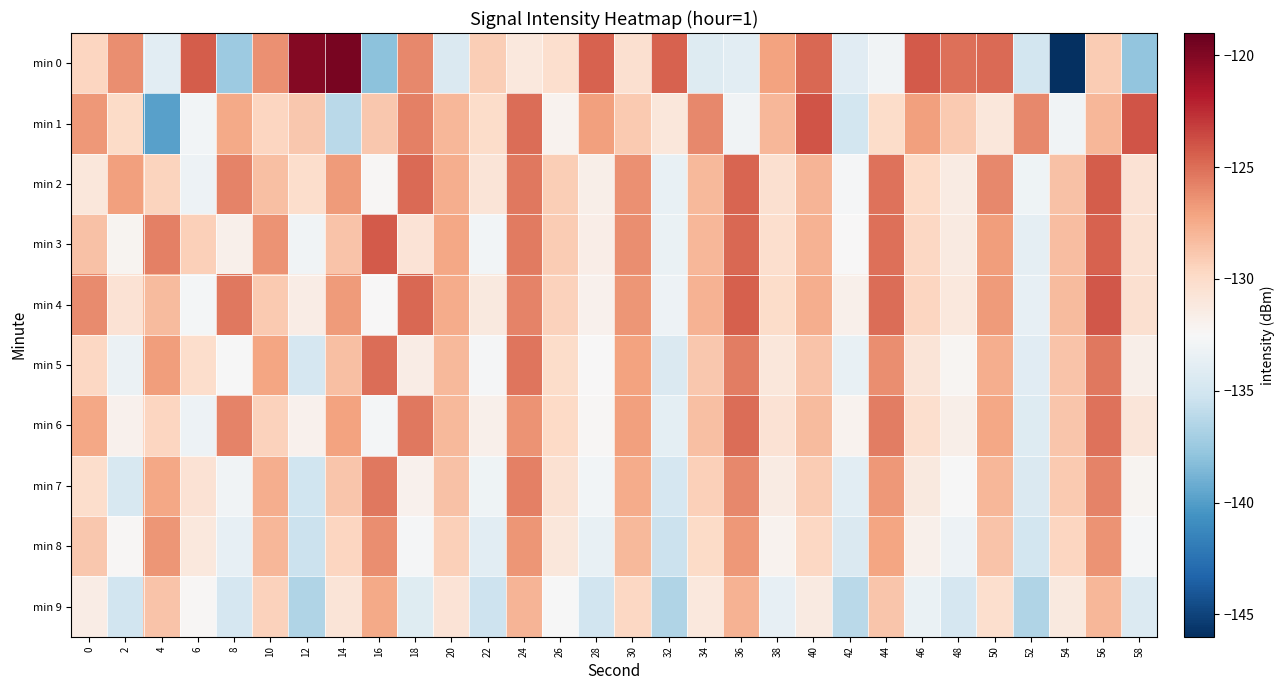

Which series has the widest spread of values?

min 0